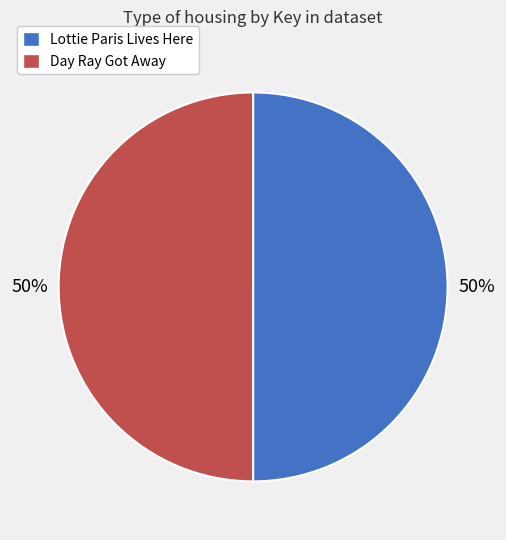

Combined, do Day Ray Got Away and Lottie Paris Lives Here account for over 50%?

Yes